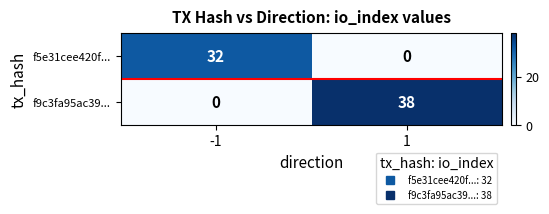

What is the greatest value displayed?

38